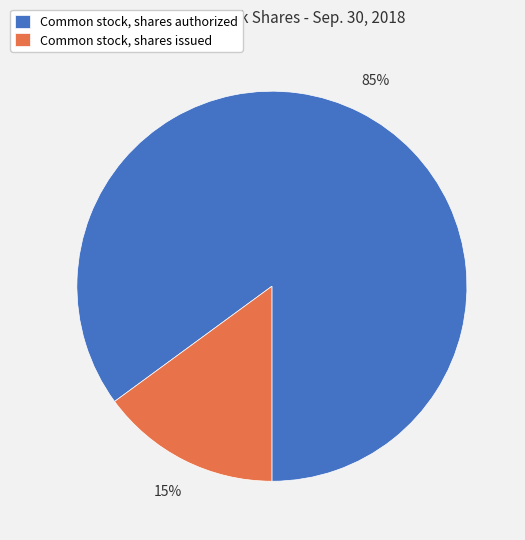

How many segments does this pie chart have?

2